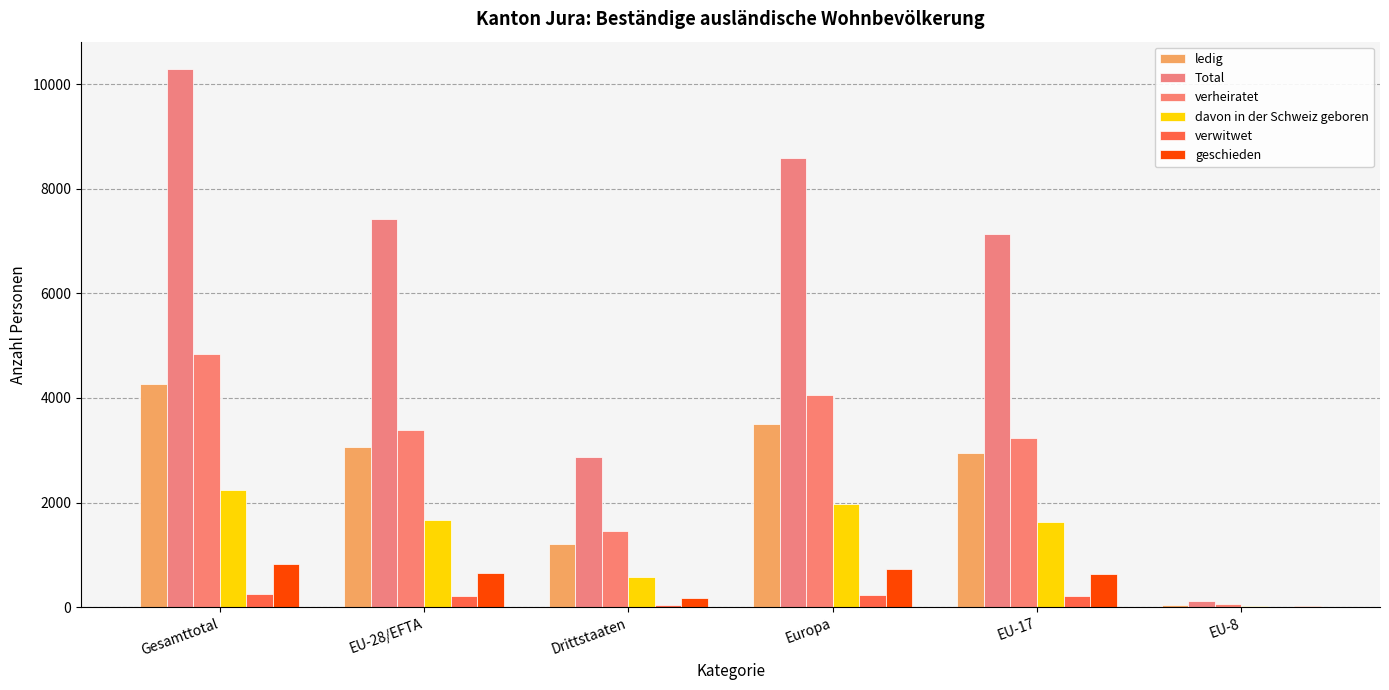

Count the number of categories in the chart.

6